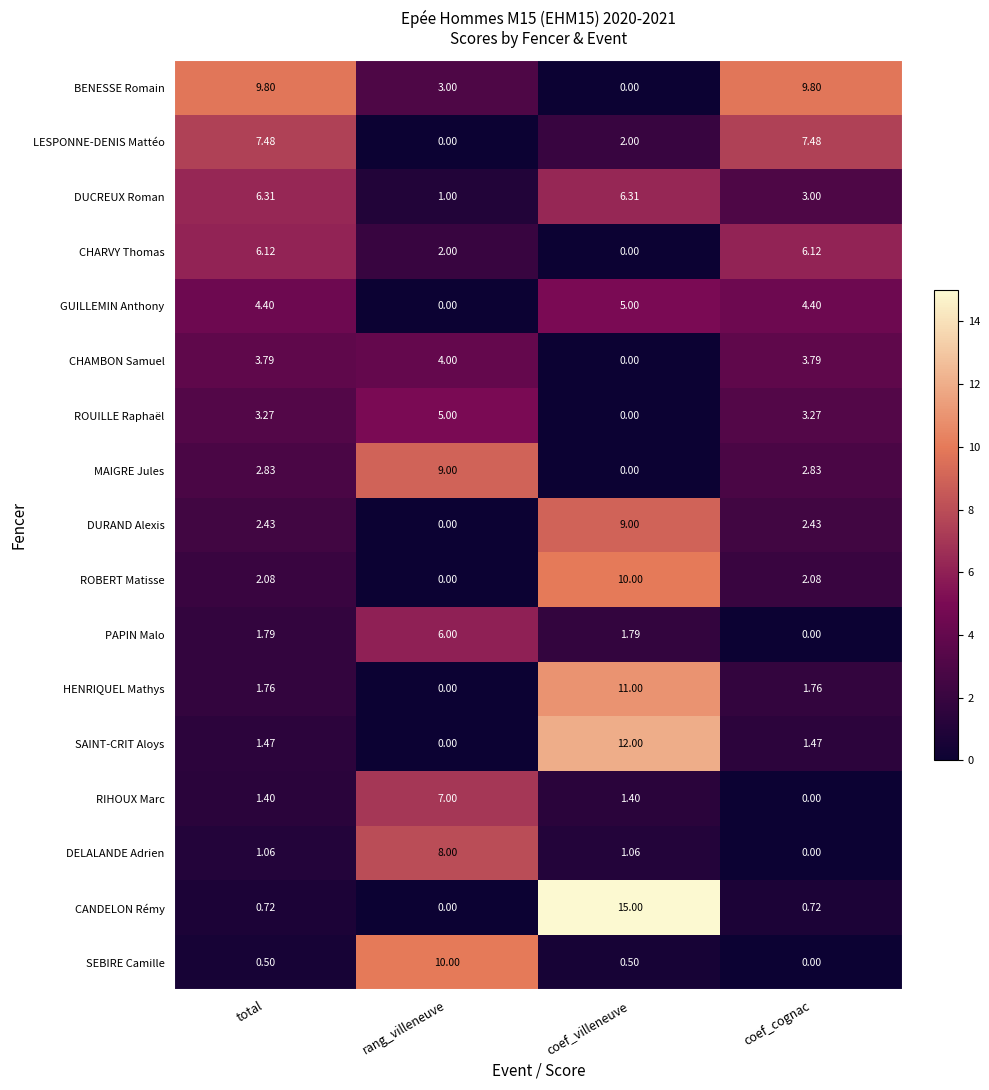

Where does the DUCREUX Roman series first go above 6?

total